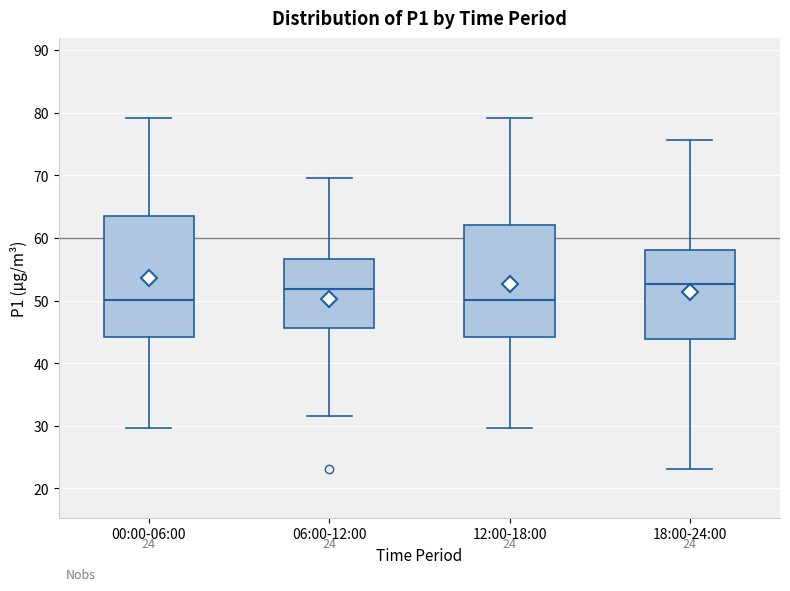

Comparing the boxes themselves (not the whiskers), which one is the tallest?

00:00-06:00